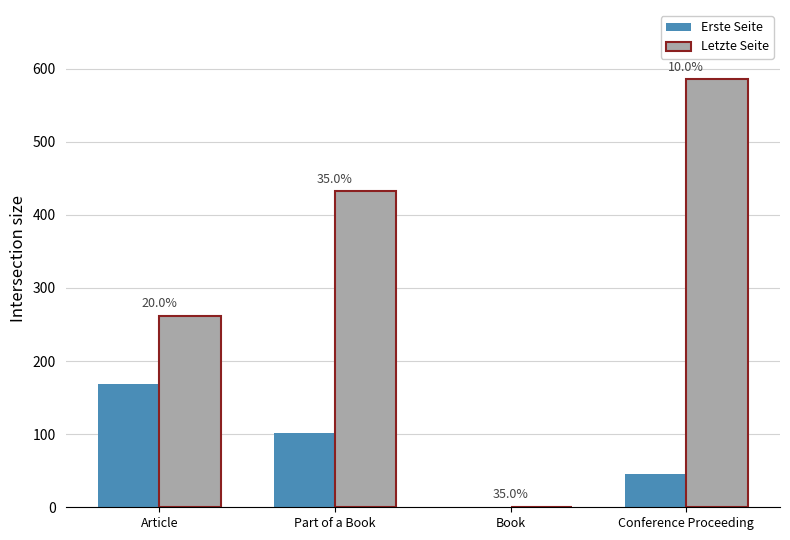

What are all the series names shown in the legend?

Erste Seite, Letzte Seite